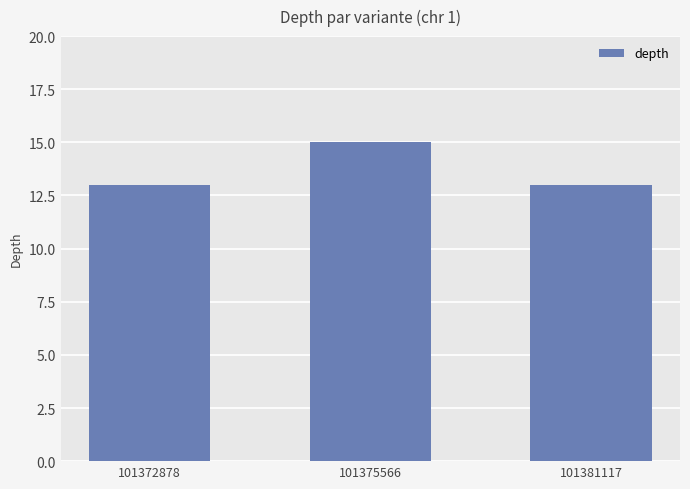

What is the greatest value displayed?

15